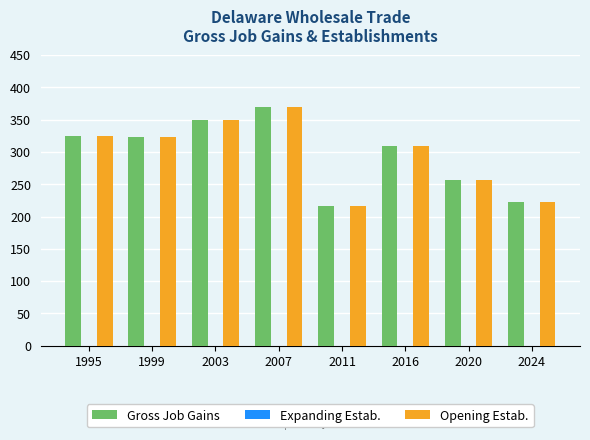

Does the chart contain stacked bars?

No